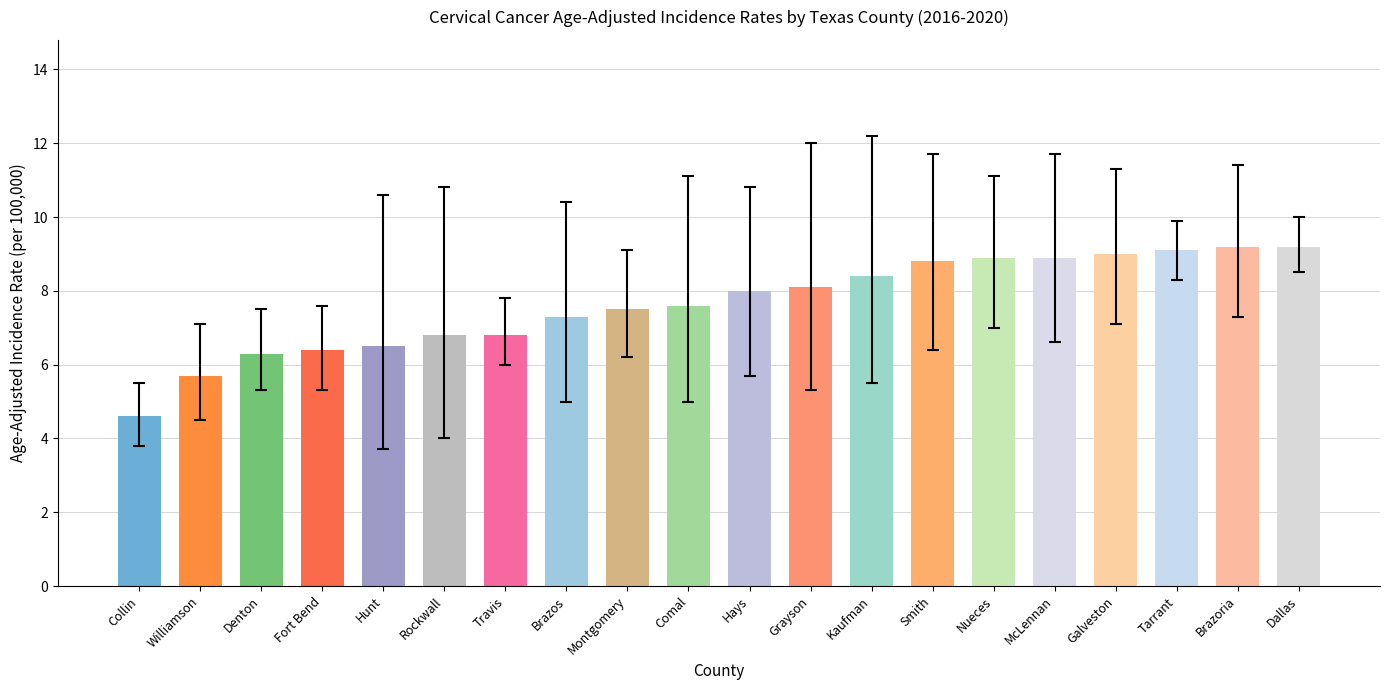

What is the ratio of the value at Grayson to the value at Kaufman?

1.0